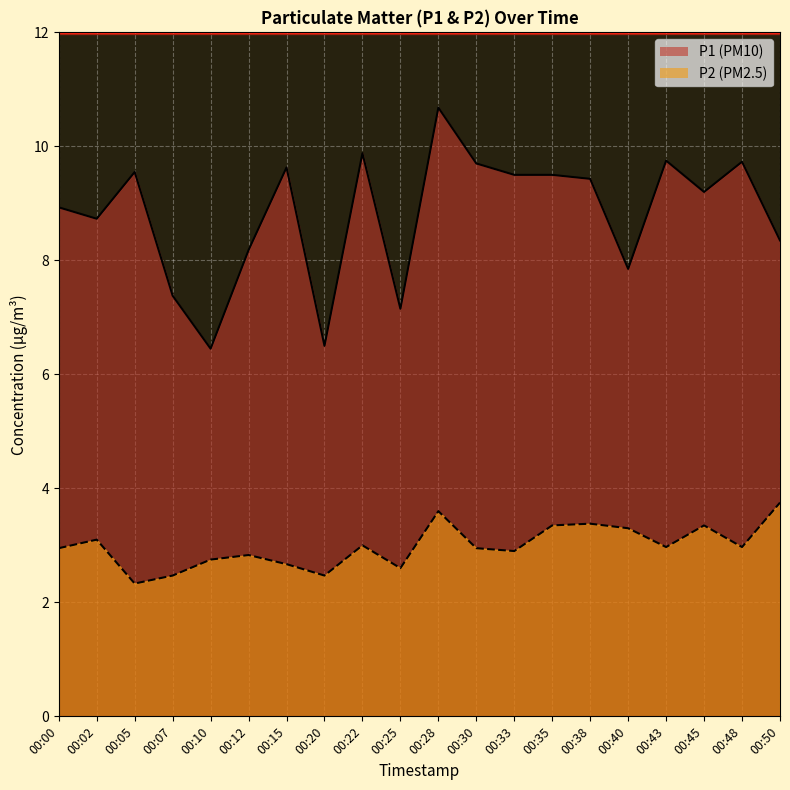

What is the sum of the P2 line values at 00:35 and 00:45?

6.7